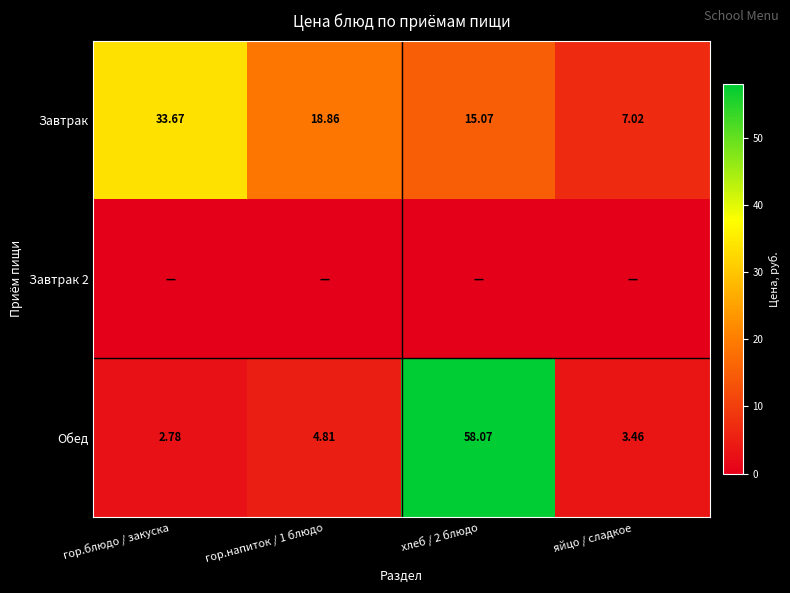

Is the value of Обед at хлеб / 2 блюдо greater than the value of Завтрак at гор.напиток / 1 блюдо?

Yes